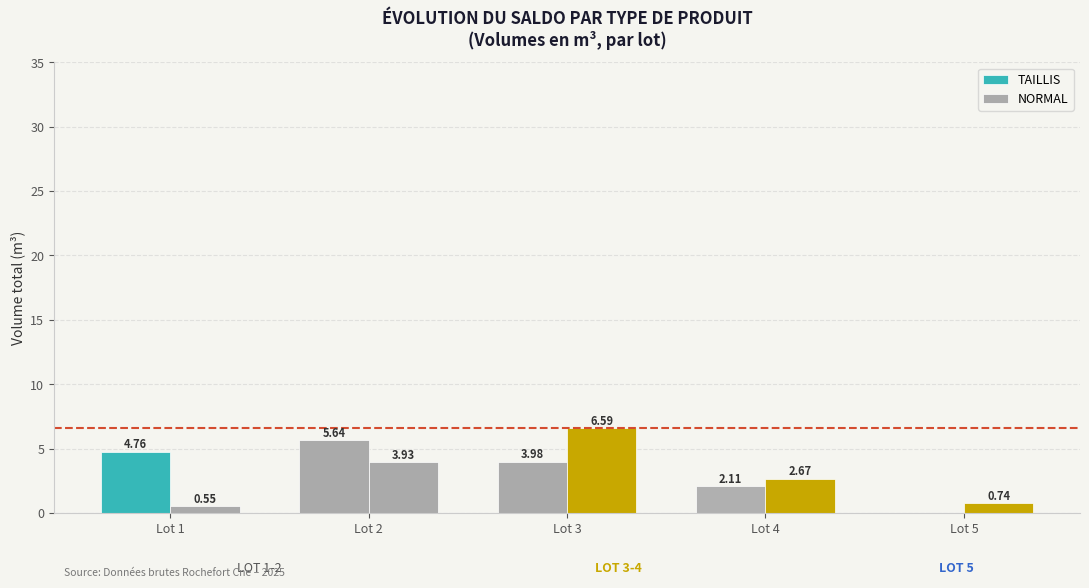

Rank the series by their average value, from lowest to highest.

NORMAL, TAILLIS